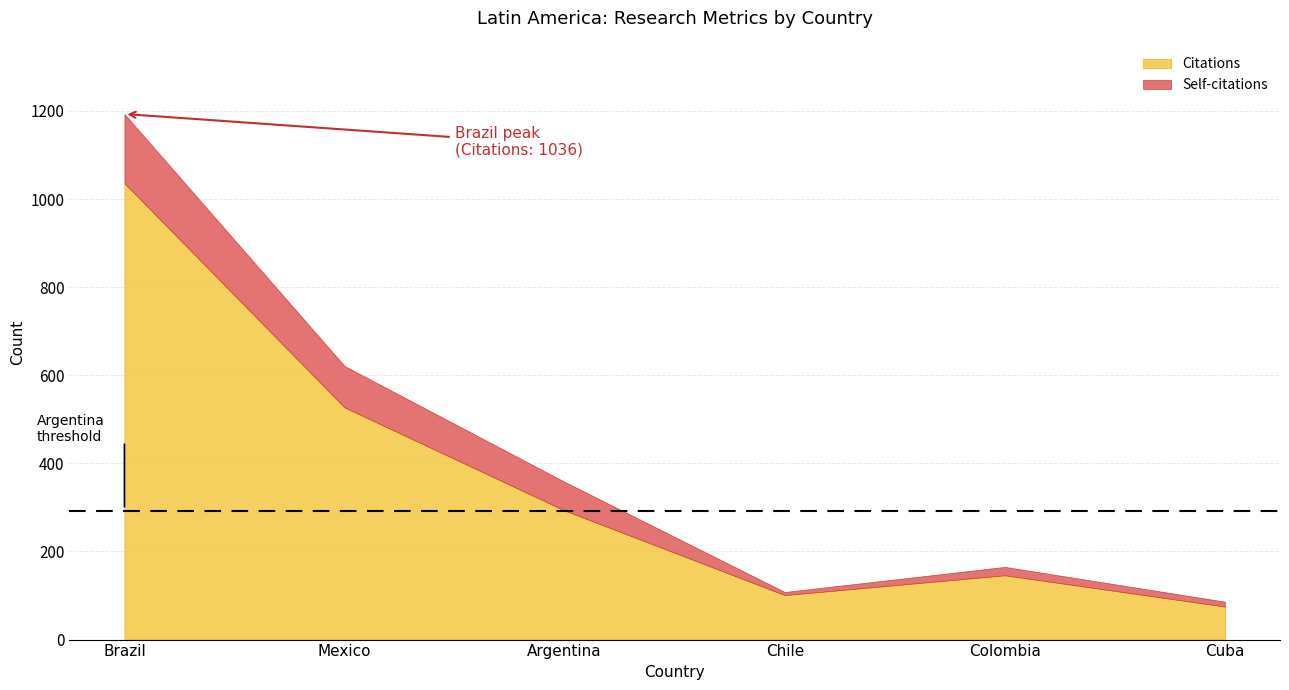

The value of Citations at Mexico is 248. True or false?

False